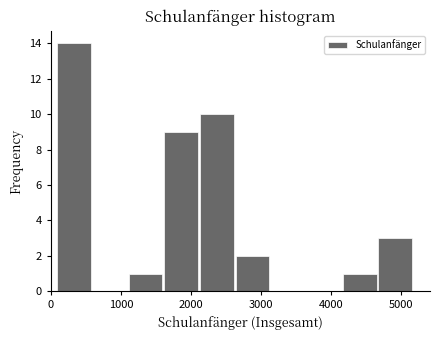

Reading left to right, list every bar in this chart as the range it spans on the x-axis followed by its height. Neither the bar edges nor the heights are printed on the chart, so give them approximately, as read against the axes.

100 to 600: 14
600 to 1100: 0
1100 to 1600: 1
1600 to 2100: 9
2100 to 2600: 10
2600 to 3100: 2
3100 to 3700: 0
3700 to 4200: 0
4200 to 4700: 1
4700 to 5200: 3